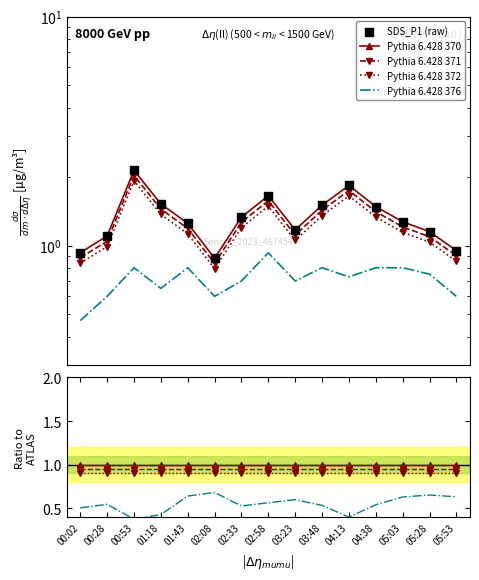

At how many categories does at least one series exceed 0?

15